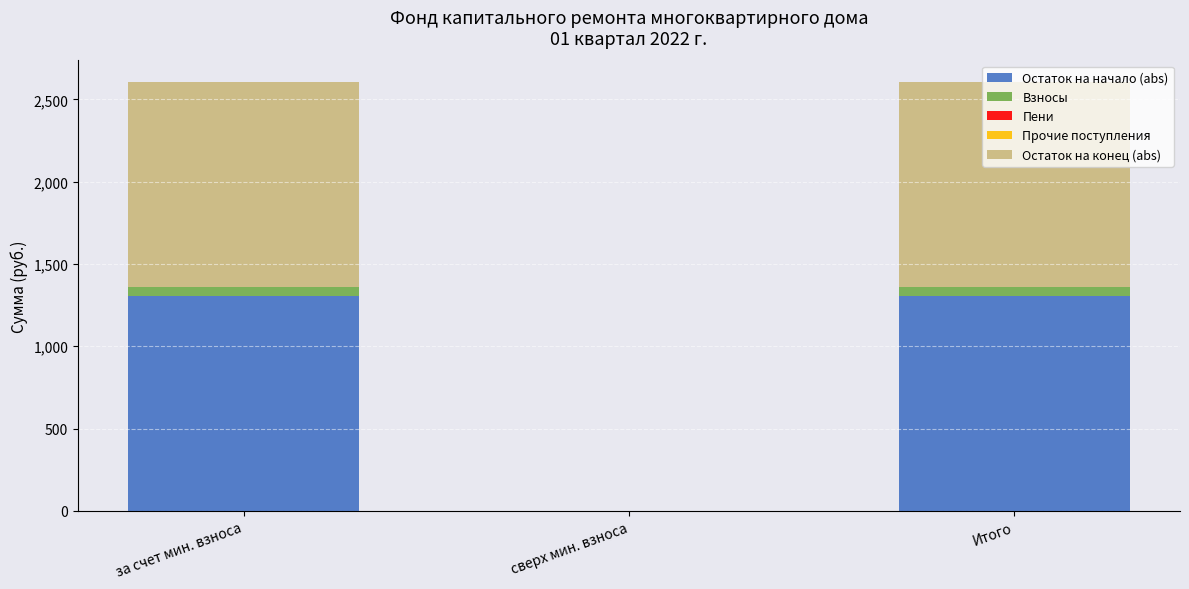

How many series are shown in this chart?

3